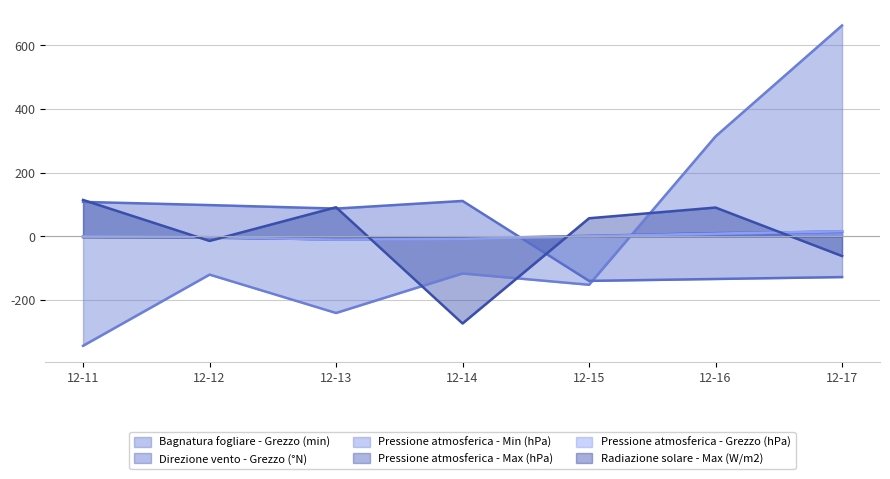

What is the greatest value displayed?

661.7